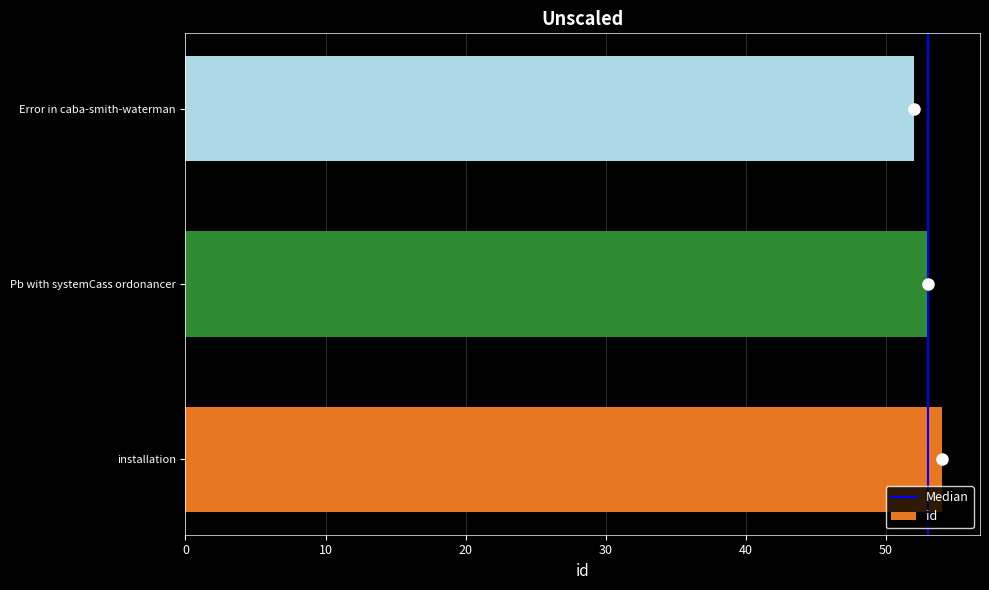

Which label corresponds to the smallest value in the chart?

Error in caba-smith-waterman